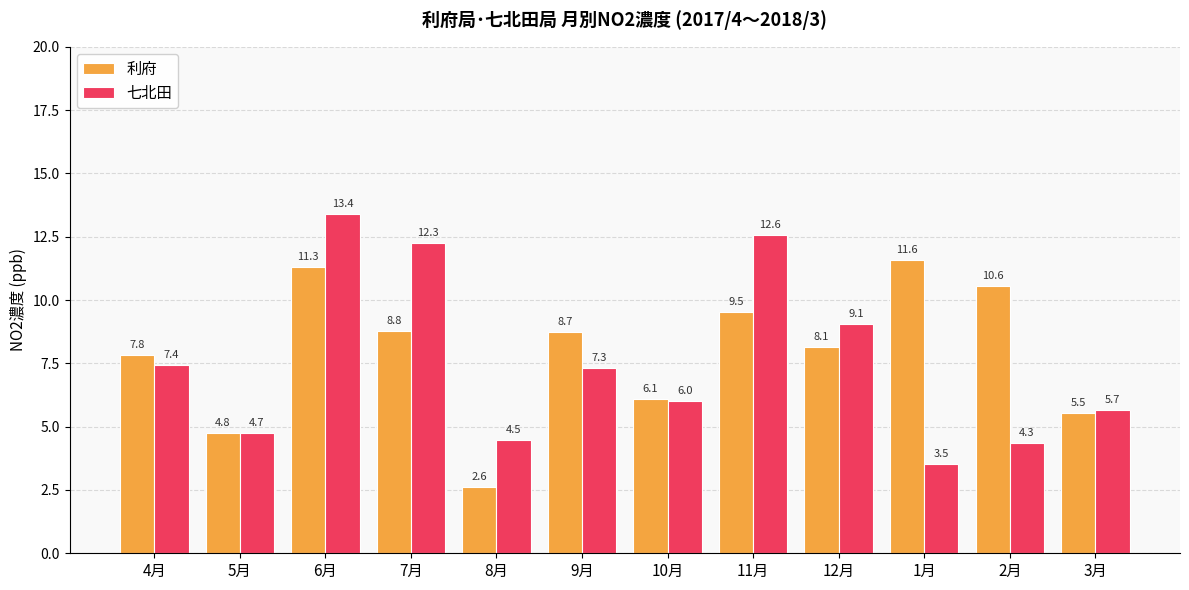

Which series has the widest spread of values?

七北田